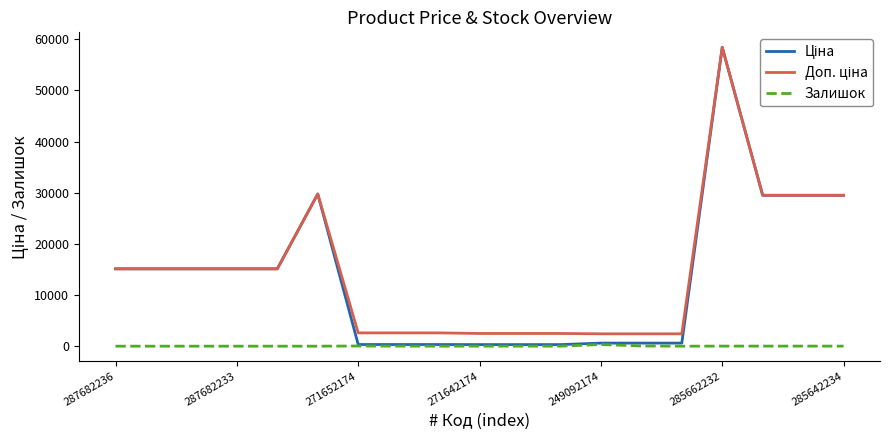

What is the maximum value shown in the chart?

58426.5